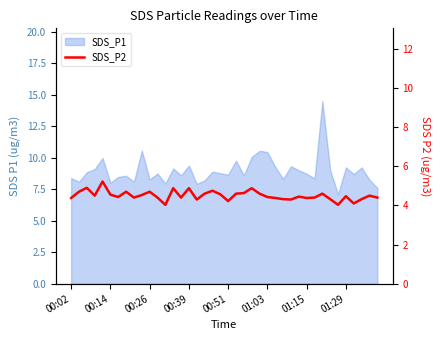

What position from the right is 18?

22